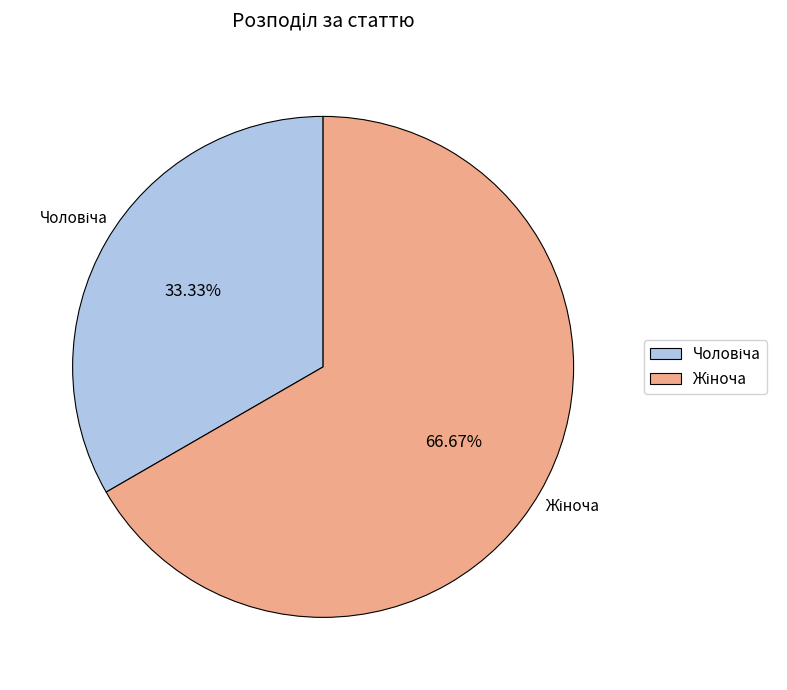

Is there a majority slice in this chart?

Yes